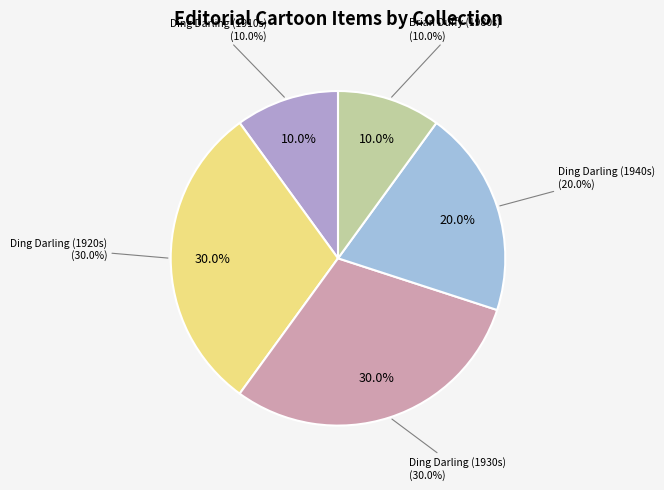

Is Editorial Cartoons of J.N. Ding Darling (1947) the majority of the pie?

No